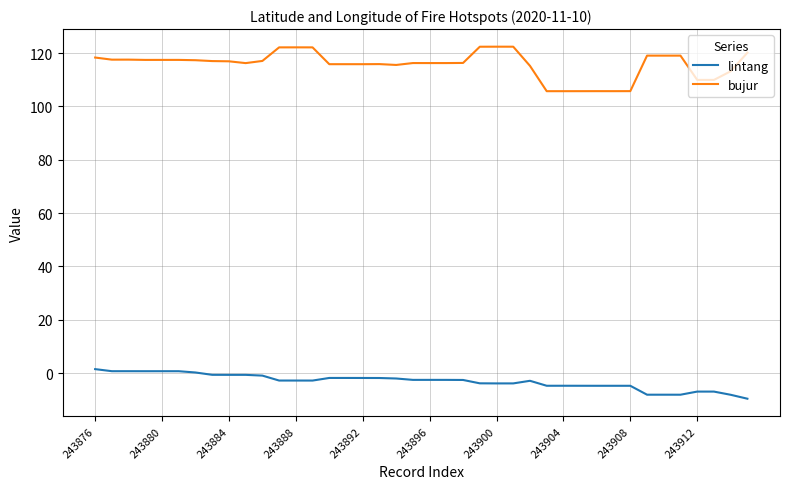

Which series has the largest total across all categories?

bujur